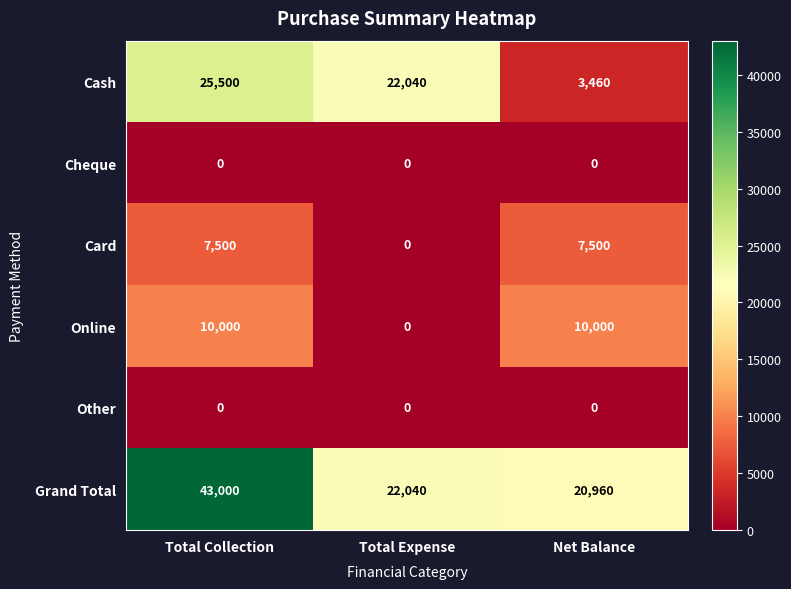

How many categories are shown in the chart?

3